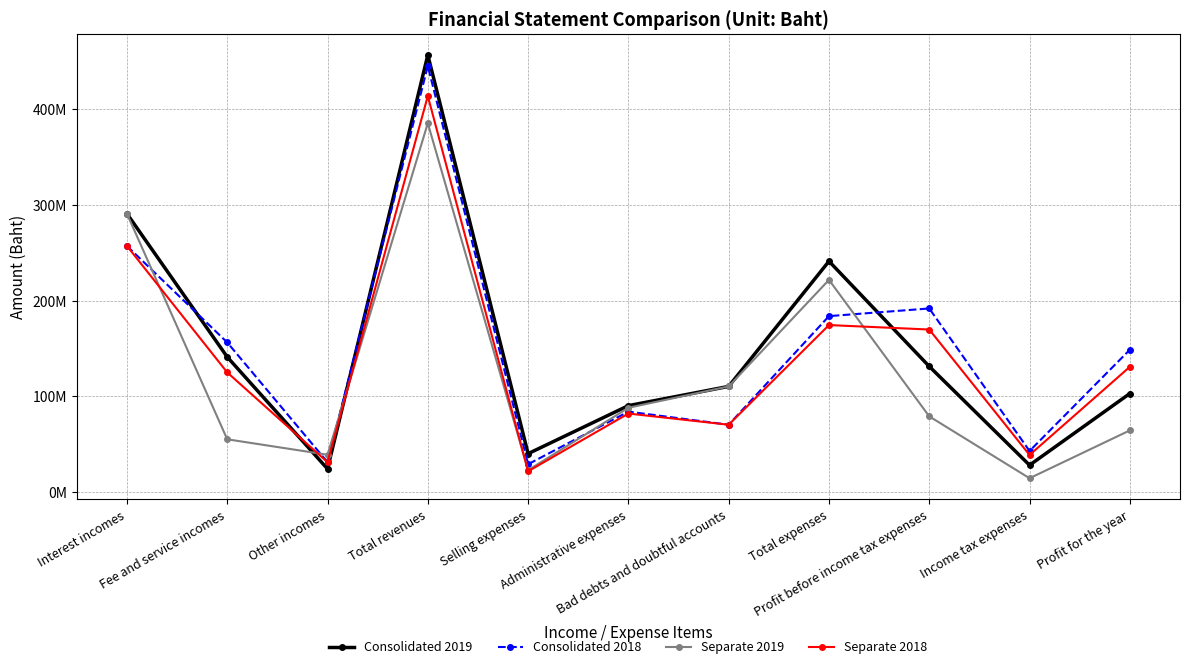

Which series has the largest range (max minus min)?

Consolidated 2019